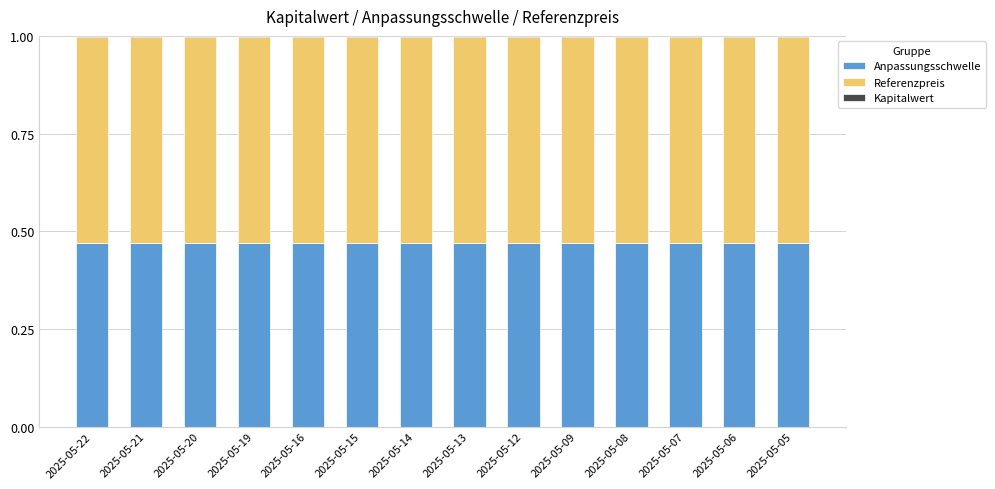

The Anpassungsschwelle series shows 0.7 at 2025-05-14. True or false?

False